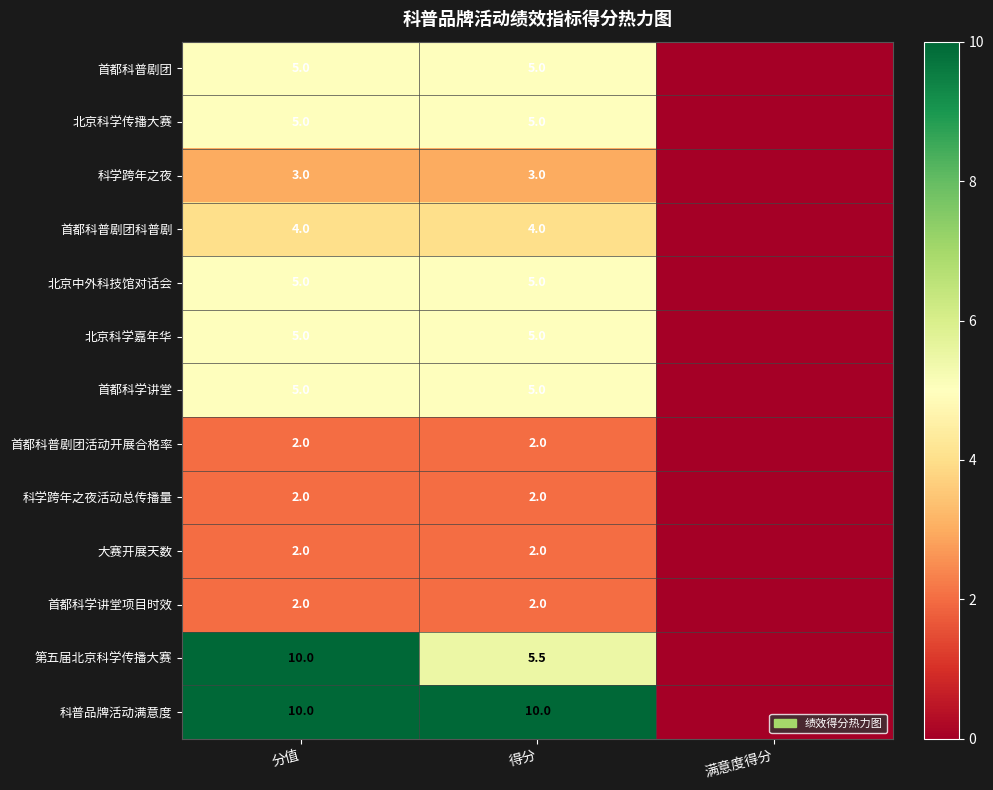

How many categories are shown in the chart?

3